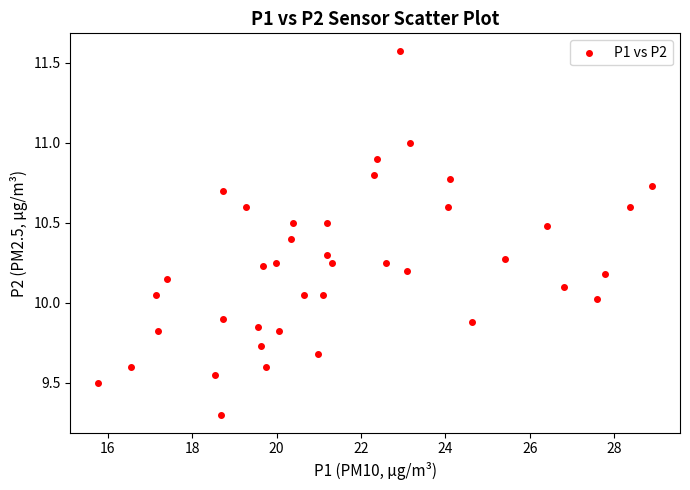

What is the range of Y values (max minus min)?

2.3